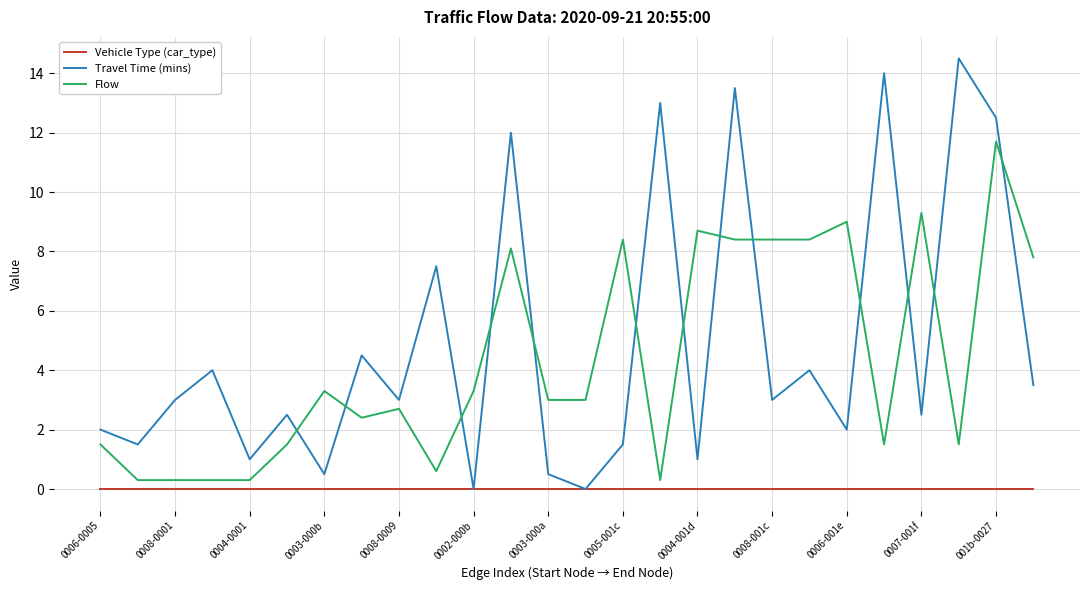

True or false: Flow and Travel Time (mins) cross at least once.

True